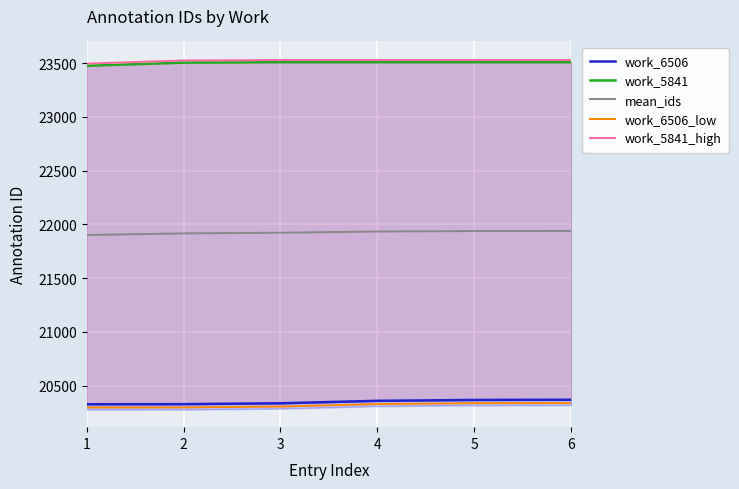

True or false: mean_ids and work_5841 intersect in this chart.

False